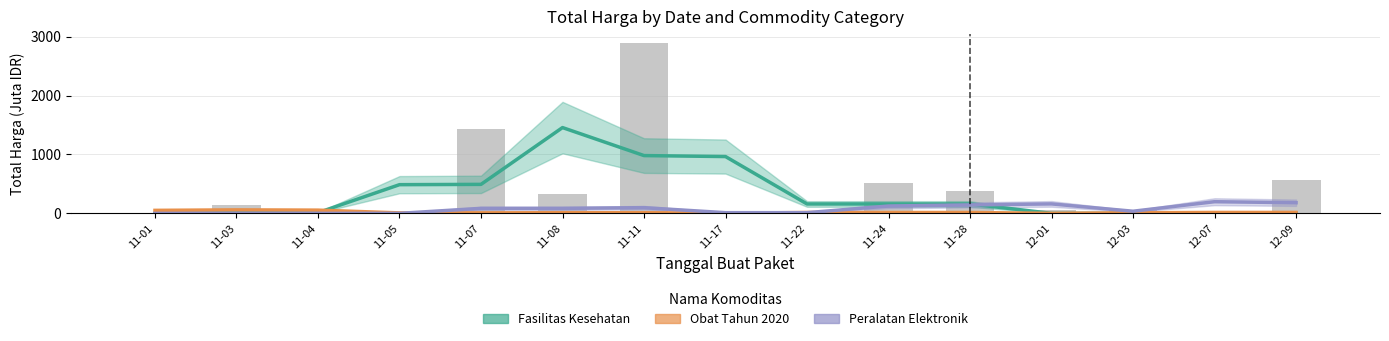

Does the chart contain any negative values?

No